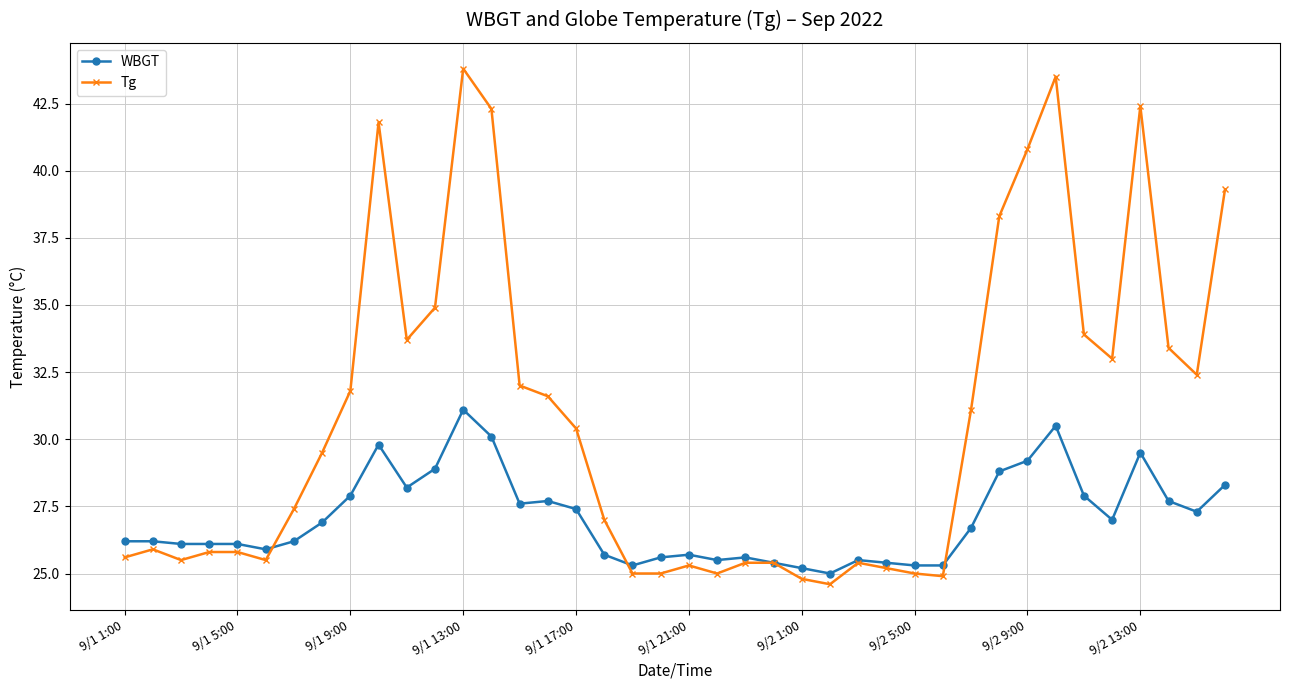

What is the average value of the Tg series?

30.7